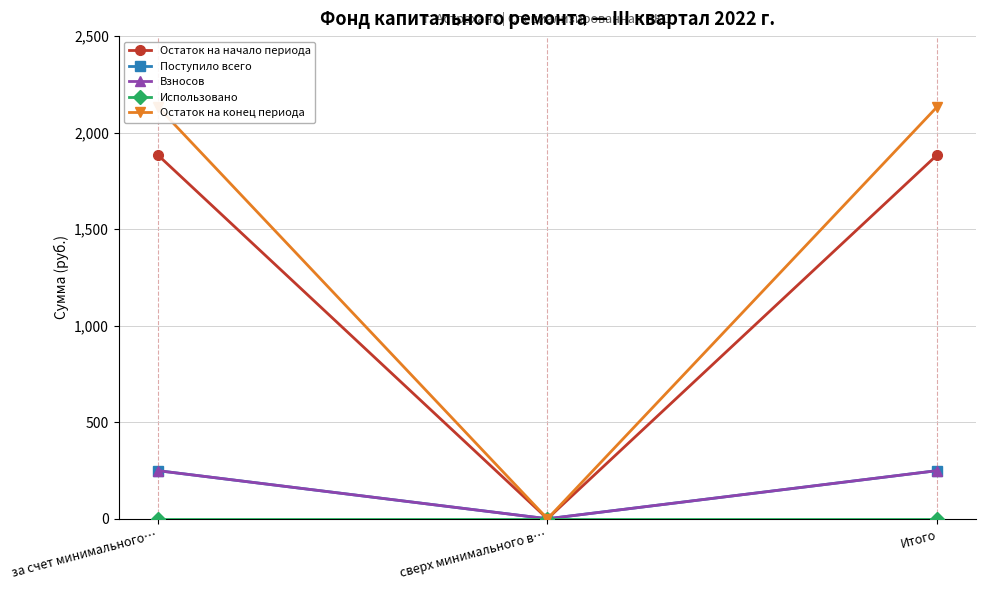

List the series in order of their peak value, highest first.

Остаток на конец периода, Остаток на начало периода, Поступило всего, Взносов, Использовано